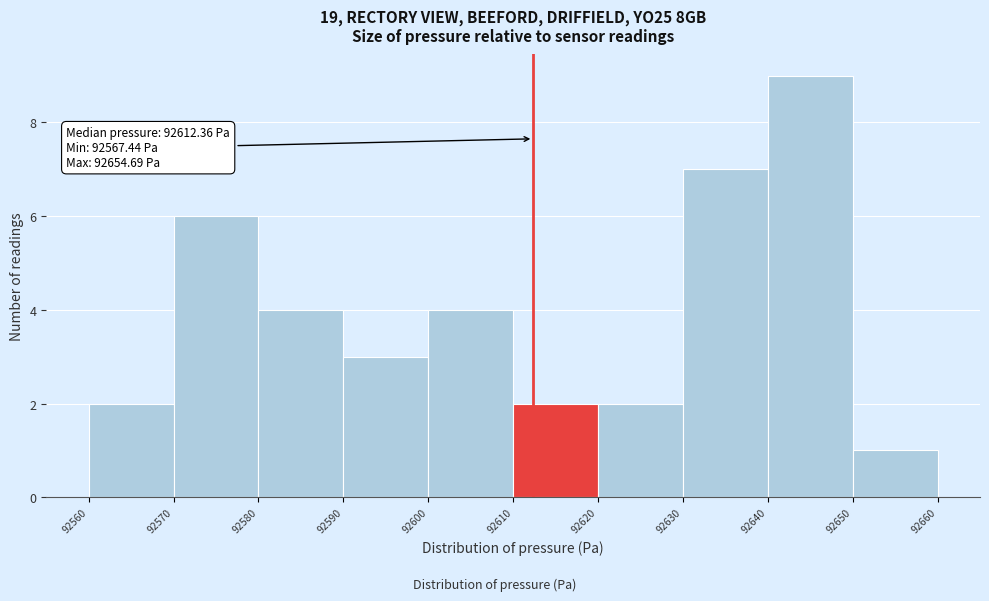

Which range on the x-axis has the tallest bar?

92640 to 92650